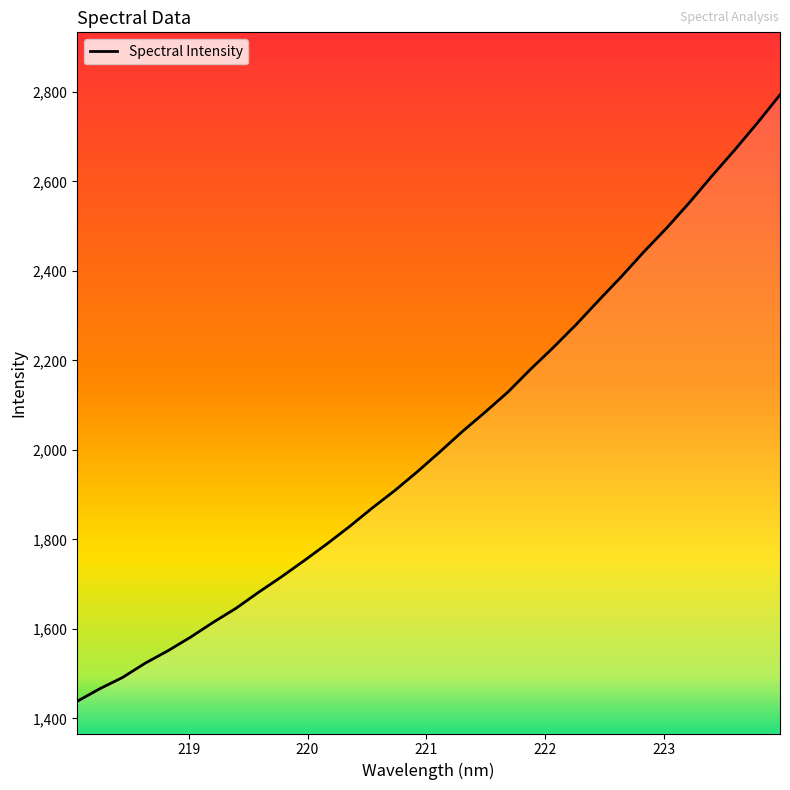

What is the maximum value shown in the chart?

2793.2